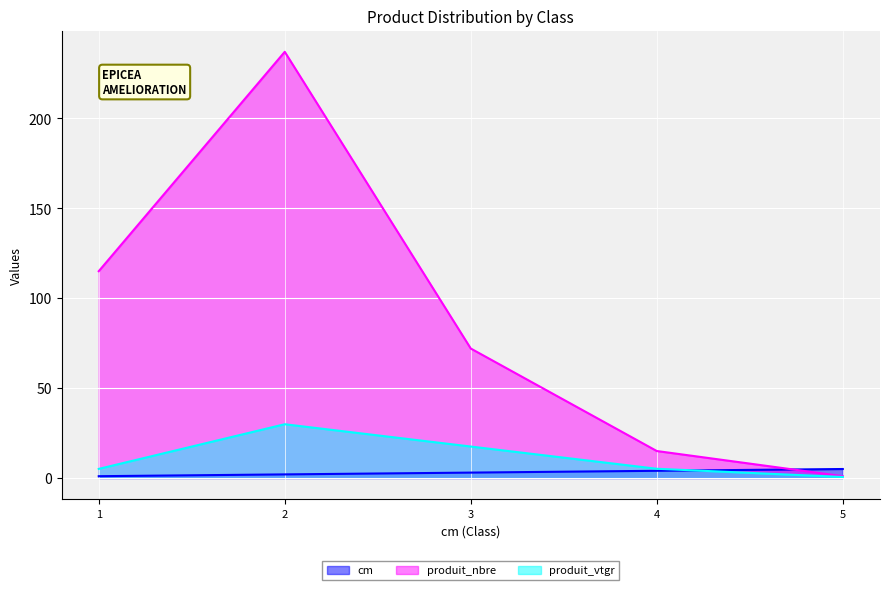

At which category is the sum across all series the highest?

2